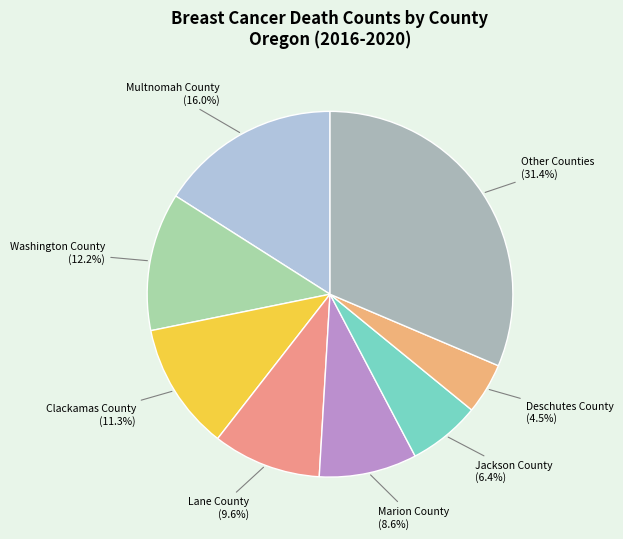

How many segments does this pie chart have?

8